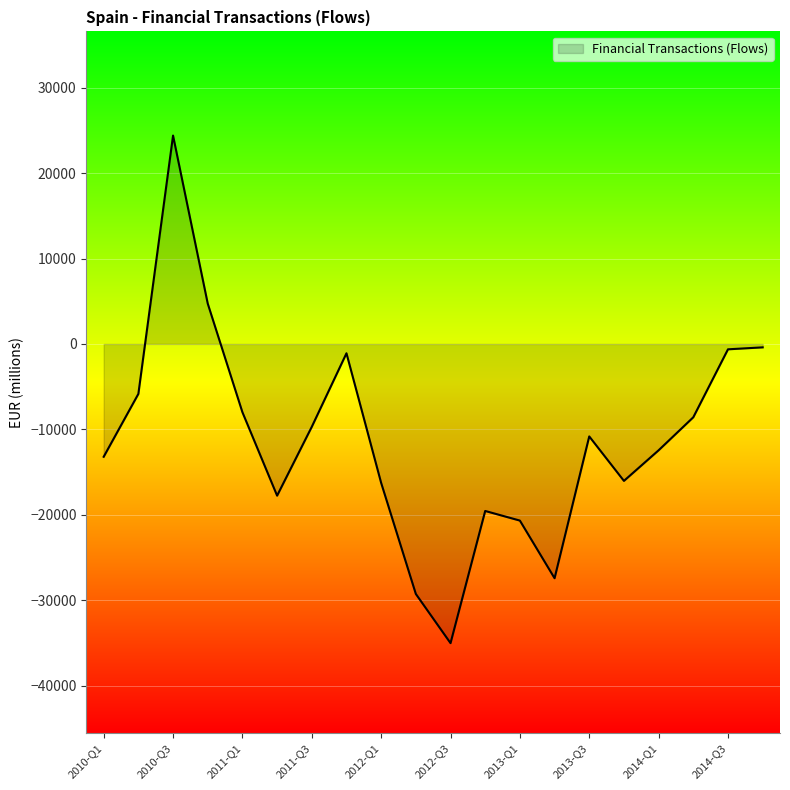

What is the smallest value displayed?

-35032